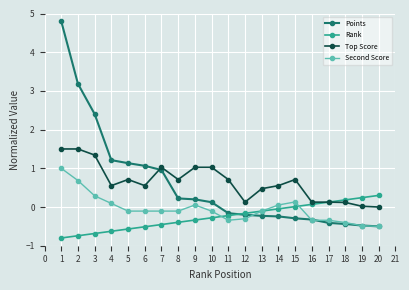

Is the value of Second Score at 4 greater than the value of Top Score at 4?

No